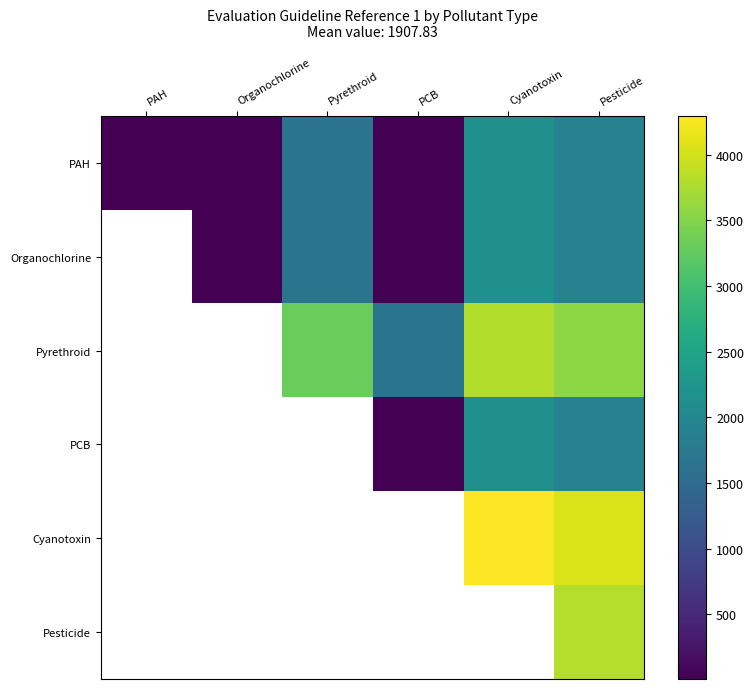

List the labels in order of PAH value, smallest first.

PAH, Organochlorine, PCB, Pyrethroid, Pesticide, Cyanotoxin